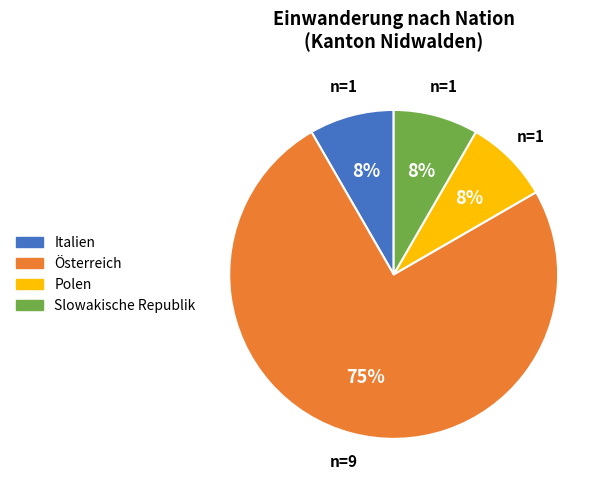

To the nearest percent, what percentage of the pie is Slowakische Republik?

8%